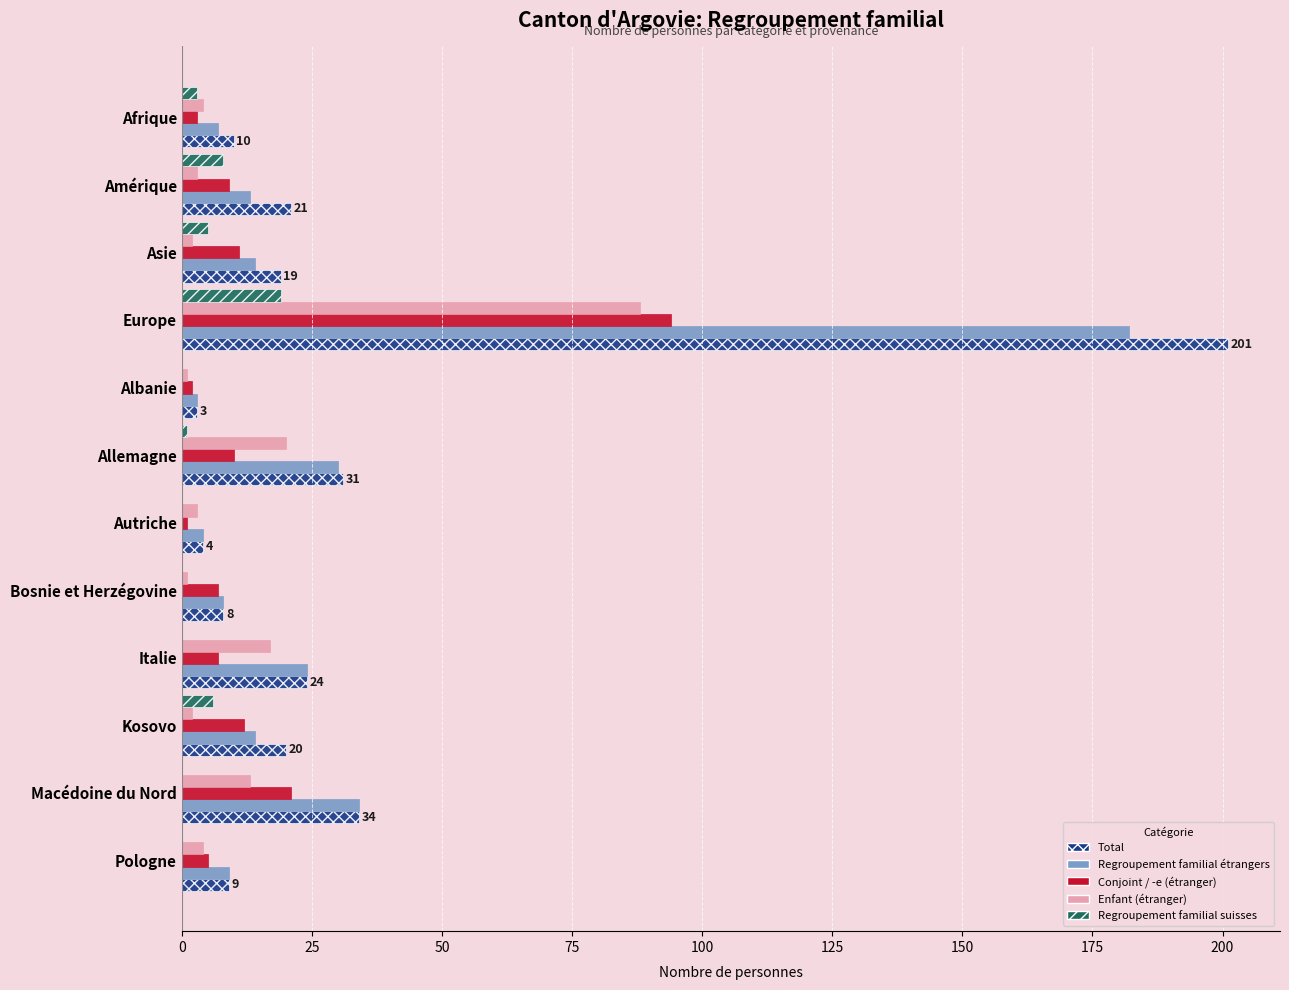

What is the sum of all Regroupement familial suisses values?

42